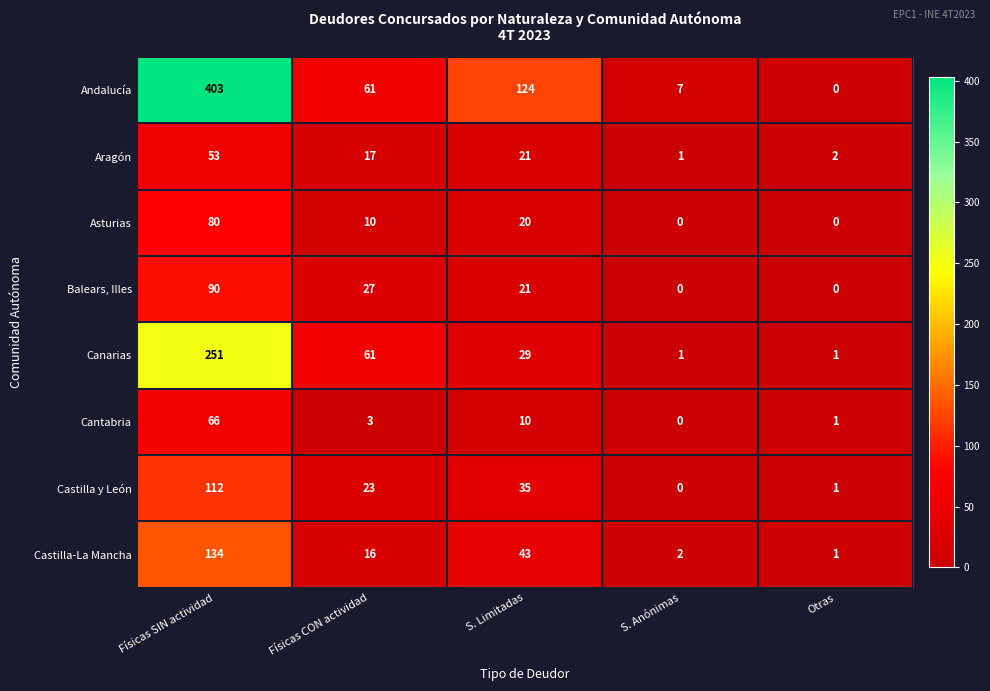

What is the difference between the maximum and minimum values in the Andalucía series?

403